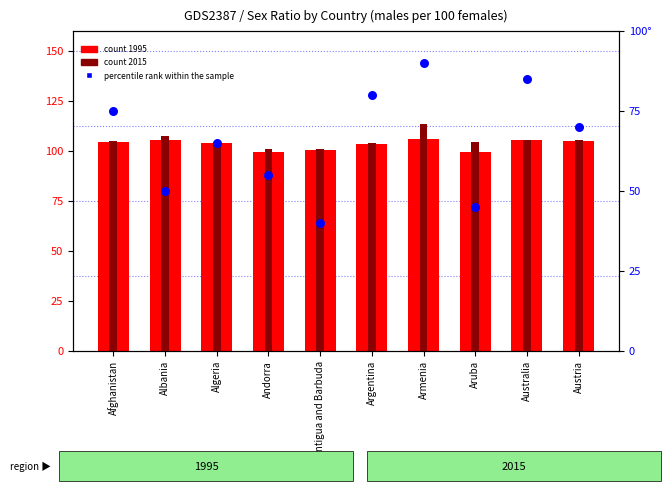

Which series reaches the maximum Y coordinate?

count 2015